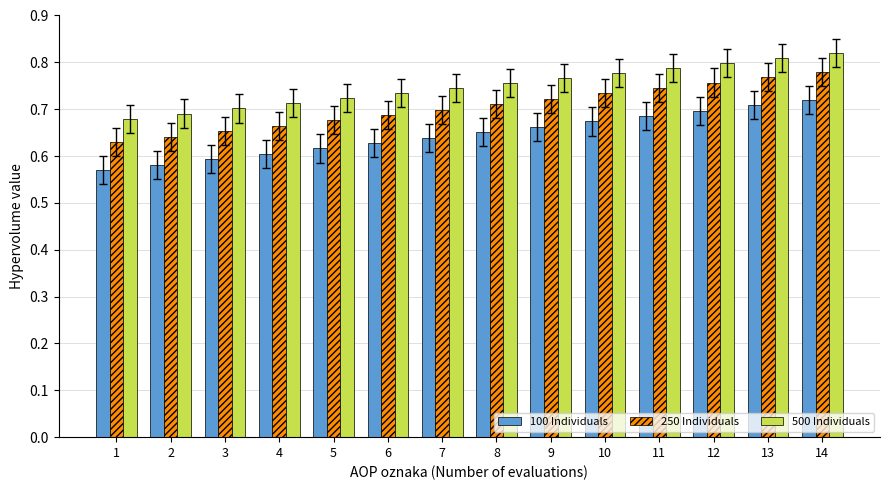

Is the value of 250 Individuals at 1 greater than the value of 500 Individuals at 8?

No